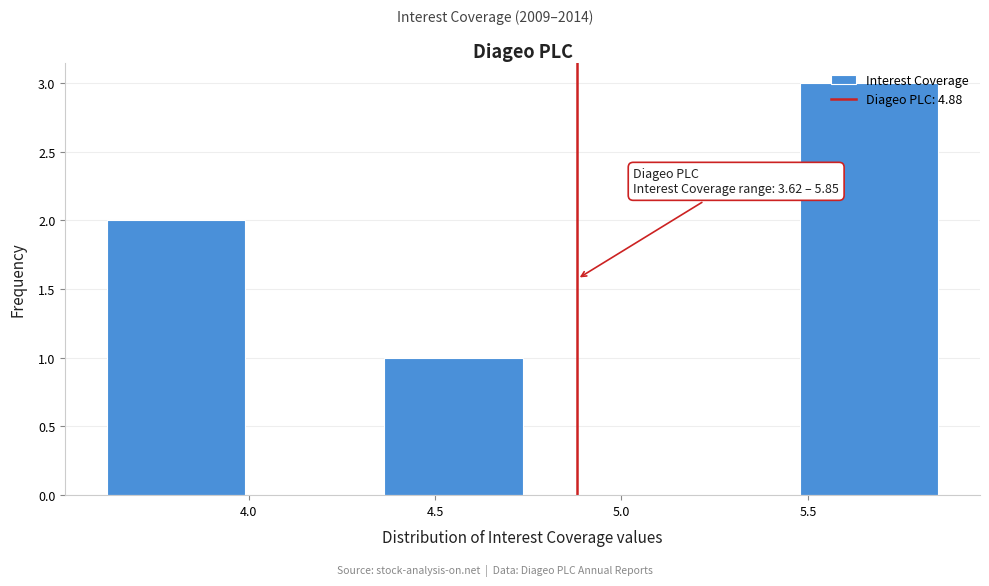

Which range on the x-axis has the tallest bar?

5.50 to 5.85